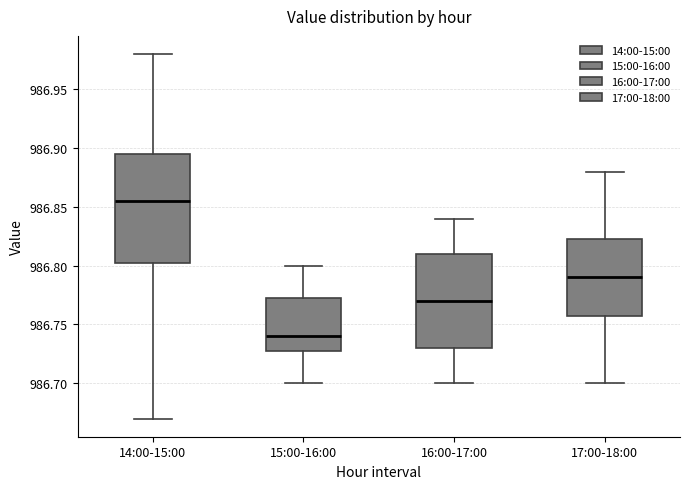

Reading left to right, read every box against the y-axis: the position of its median line, the range the box covers, and the ends of its whiskers. The values are not printed on the chart, so give them approximately, as read against the axis.

14:00-15:00: median 986.855, box 986.805 to 986.895, whiskers 986.670 to 986.980
15:00-16:00: median 986.740, box 986.730 to 986.775, whiskers 986.700 to 986.800
16:00-17:00: median 986.770, box 986.730 to 986.810, whiskers 986.700 to 986.840
17:00-18:00: median 986.790, box 986.760 to 986.825, whiskers 986.700 to 986.880